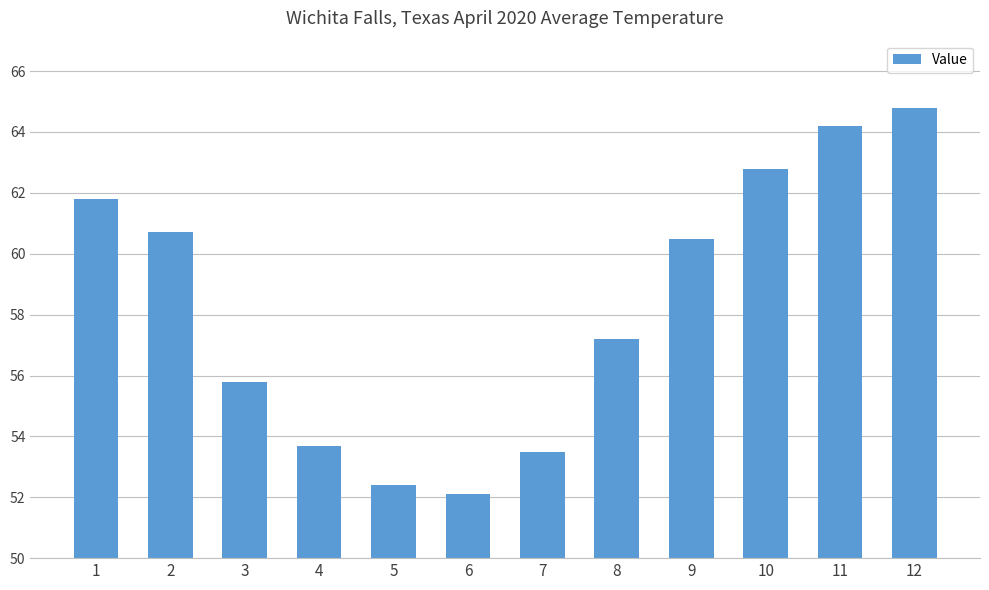

Which category has the highest value across all series?

12